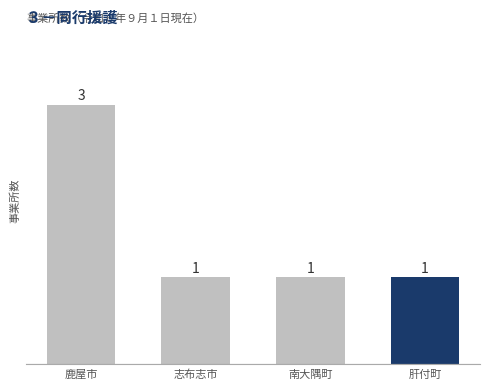

Which category has the highest value across all series?

鹿屋市